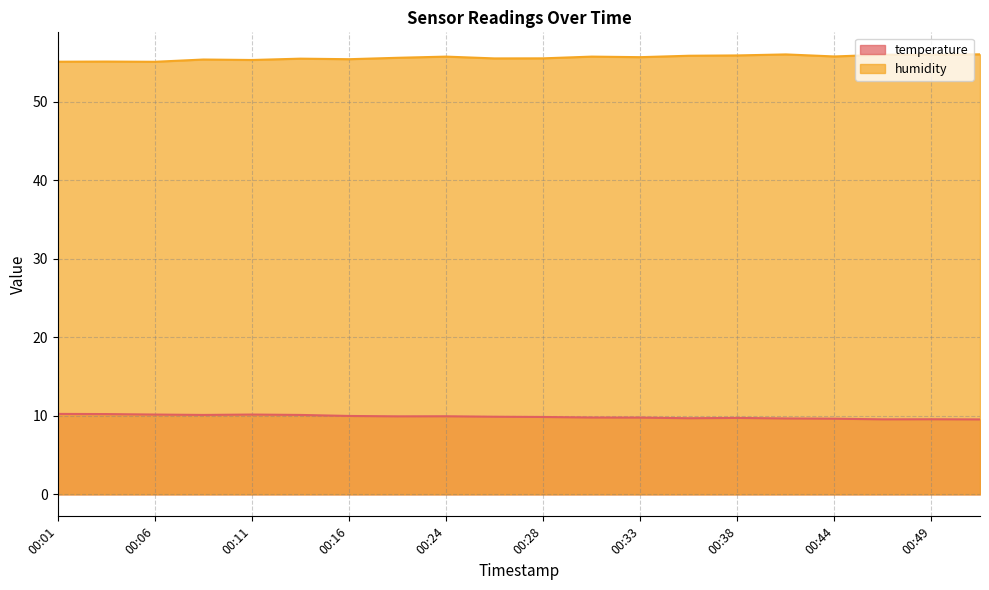

List the series in order of their overall mean, highest first.

humidity, temperature